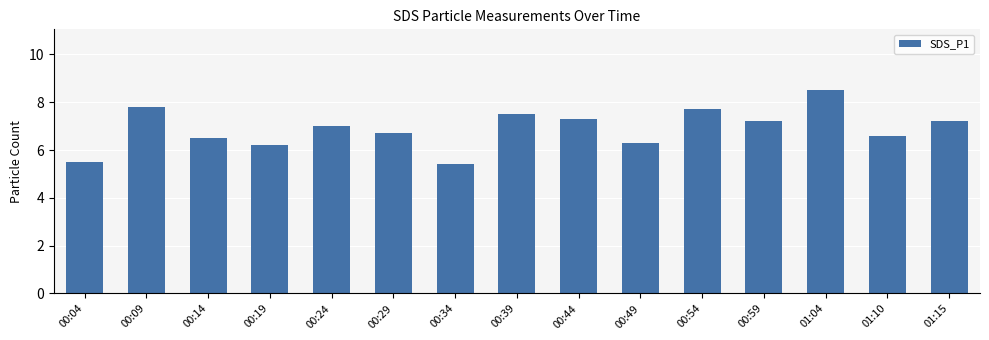

How many bars are there in total?

15